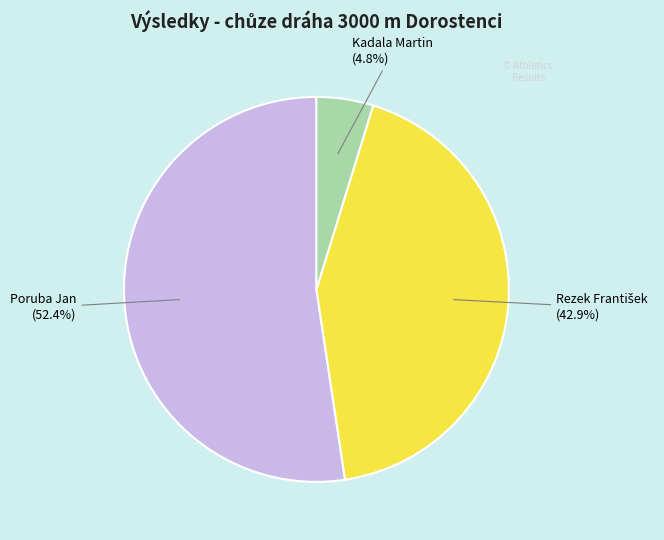

How many slices are in this pie chart?

3